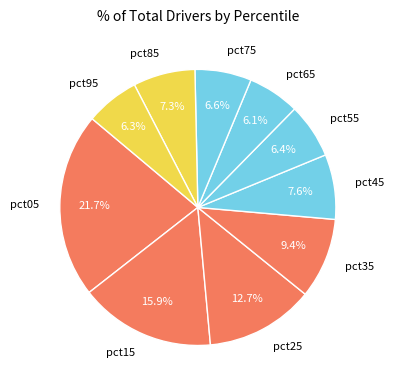

How many segments does this pie chart have?

10